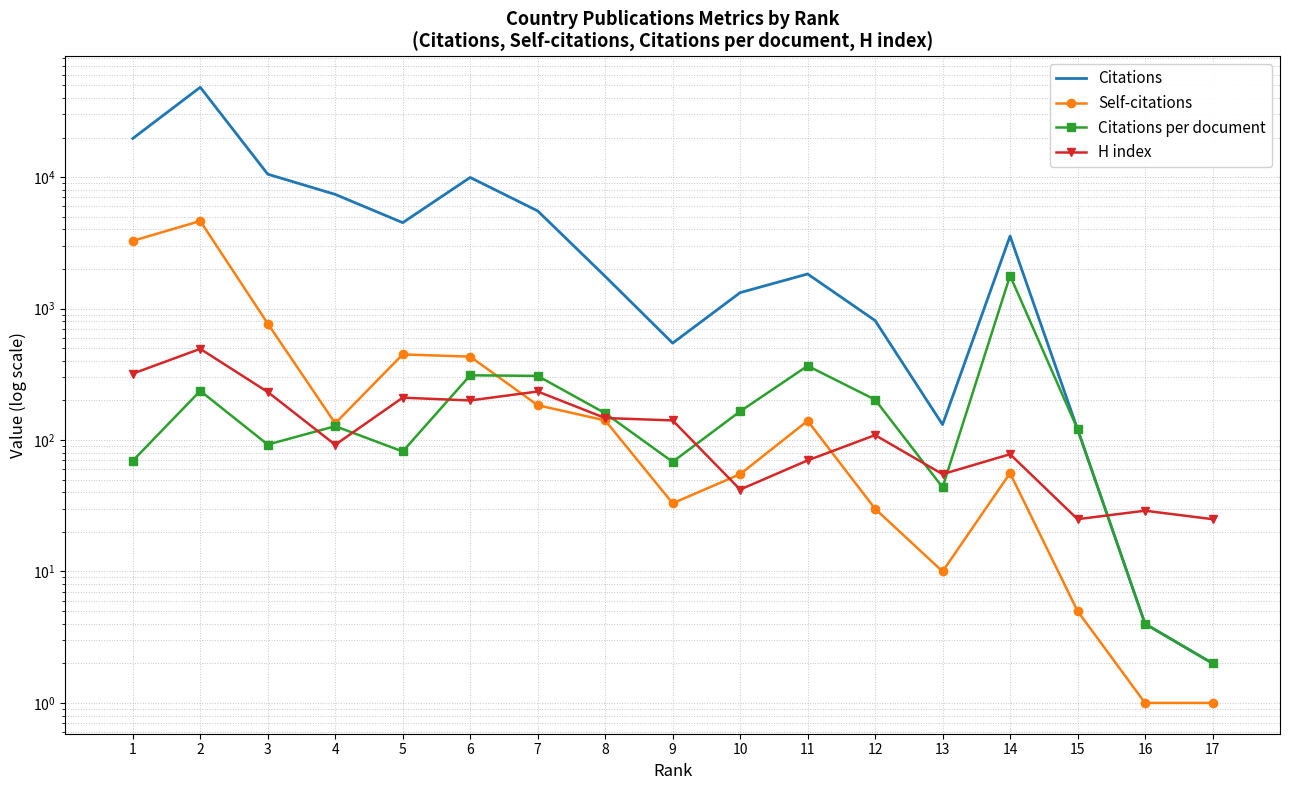

Reading left to right, extract all data points from this chart.

Citations: 1=19679.0	2=48261.0	3=10529.0	4=7391.0	5=4503.0	6=9943.0	7=5534.0	8=1759.0	9=546.0	10=1322.0	11=1833.0	12=811.0	13=131.0	14=3560.0	15=121.0	16=4.0	17=2.0
Self-citations: 1=3276.0	2=4637.0	3=769.0	4=134.0	5=448.0	6=431.0	7=184.0	8=141.0	9=33.0	10=55.0	11=140.0	12=30.0	13=10.0	14=56.0	15=5.0	16=1.0	17=1.0
Citations per document: 1=69.5	2=236.6	3=92.4	4=127.4	5=81.9	6=310.7	7=307.4	8=159.9	9=68.2	10=165.2	11=366.6	12=202.8	13=43.7	14=1780.0	15=121.0	16=4.0	17=2.0
H index: 1=320.0	2=494.0	3=232.0	4=92.0	5=210.0	6=200.0	7=234.0	8=147.0	9=141.0	10=42.0	11=70.0	12=109.0	13=55.0	14=78.0	15=25.0	16=29.0	17=25.0